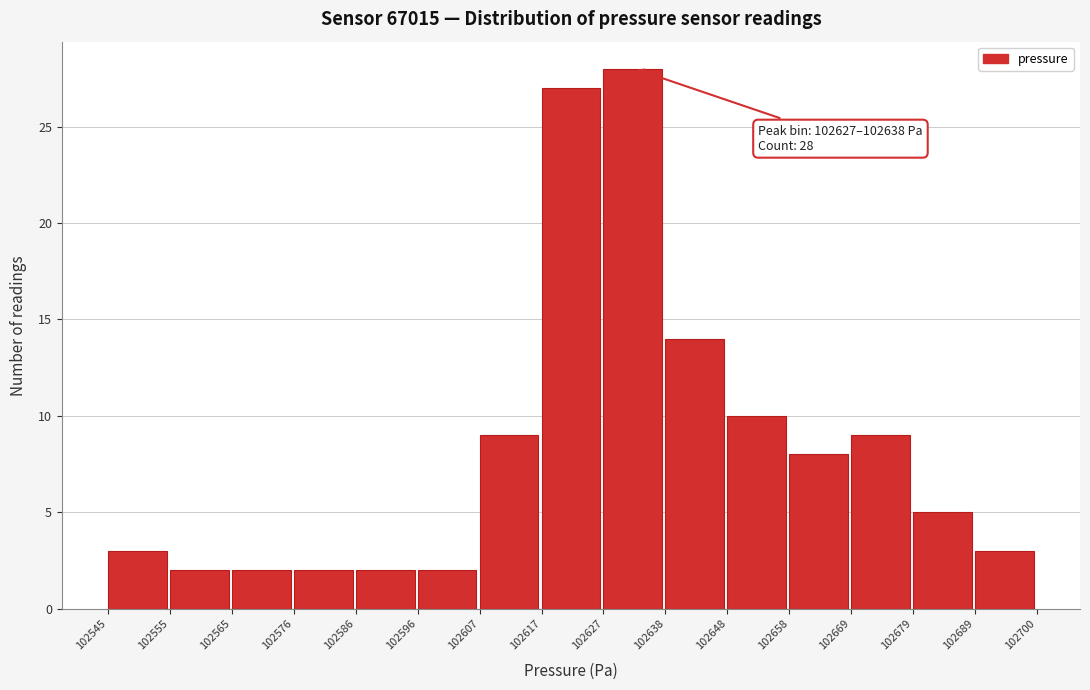

Which range on the x-axis has the tallest bar?

102627 to 102638